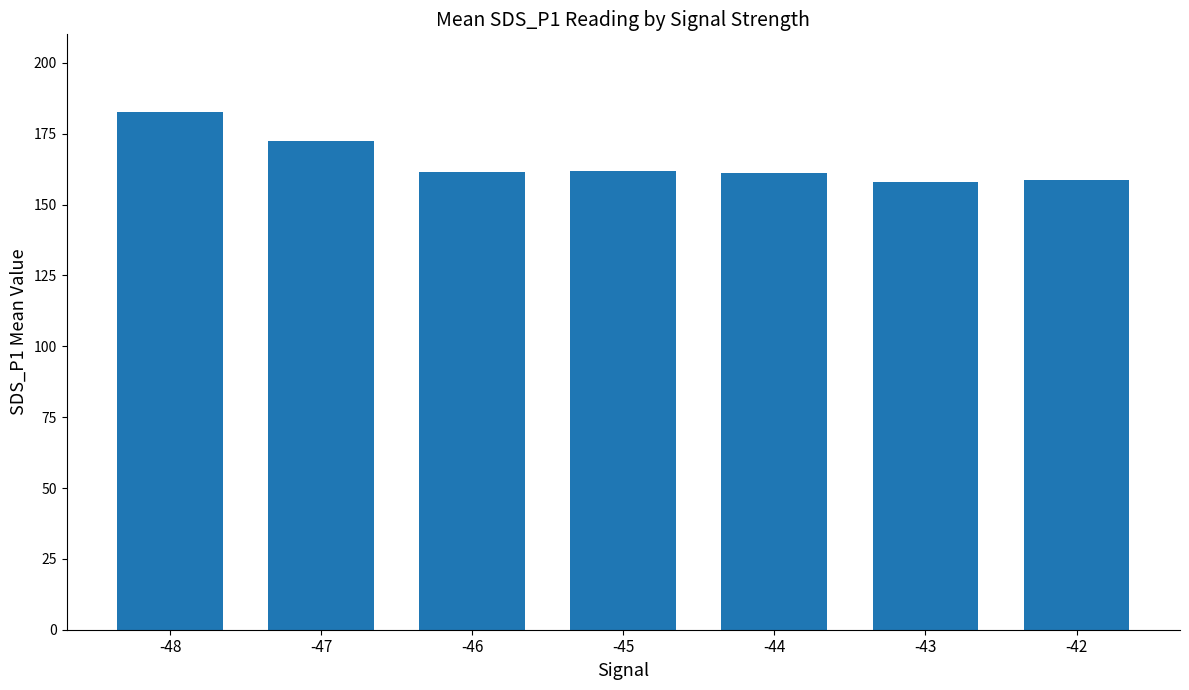

What is the change in value from -44 to -42?

-2.6